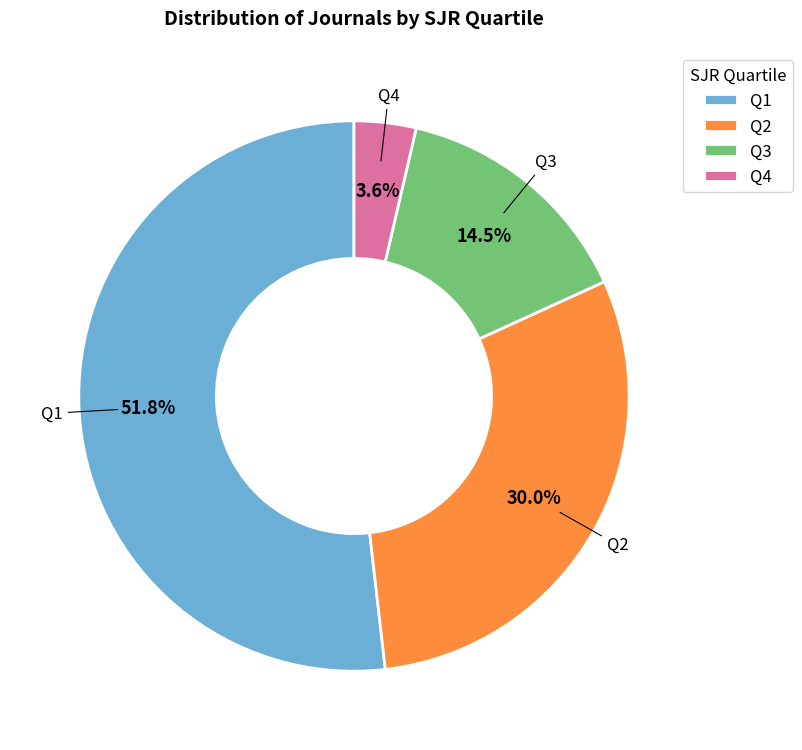

To the nearest percent, what is the difference between the Q1 and Q2 slice percentages?

22%